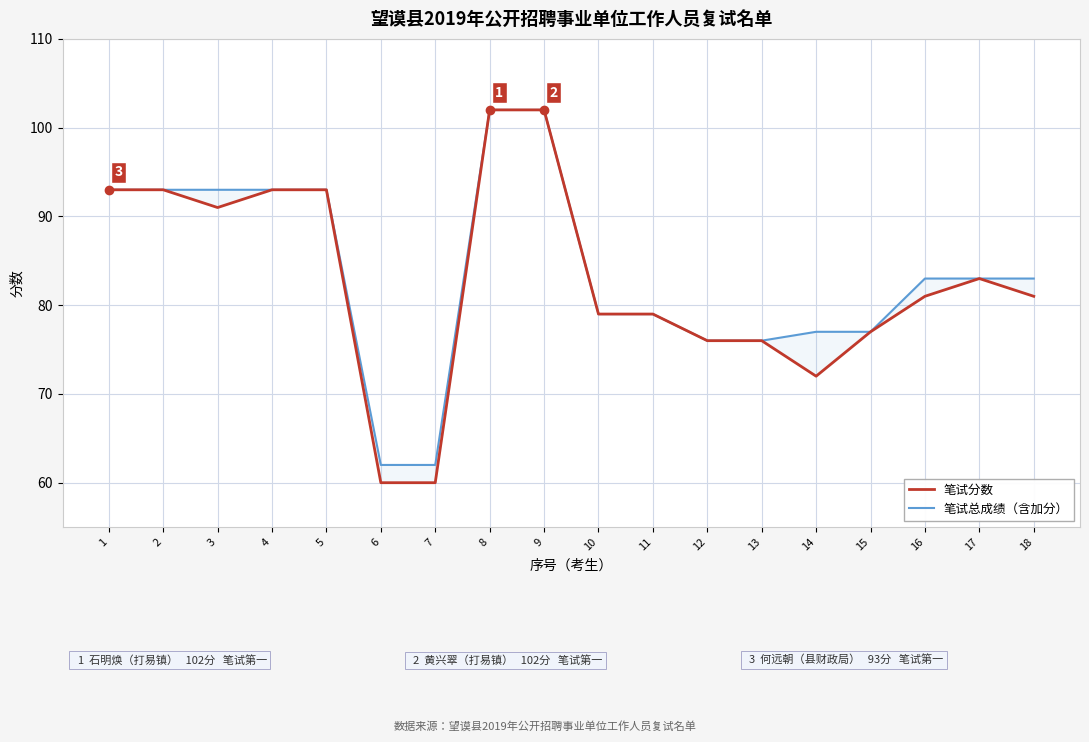

List the series in order of their peak value, lowest first.

笔试分数, 笔试总成绩（含加分）